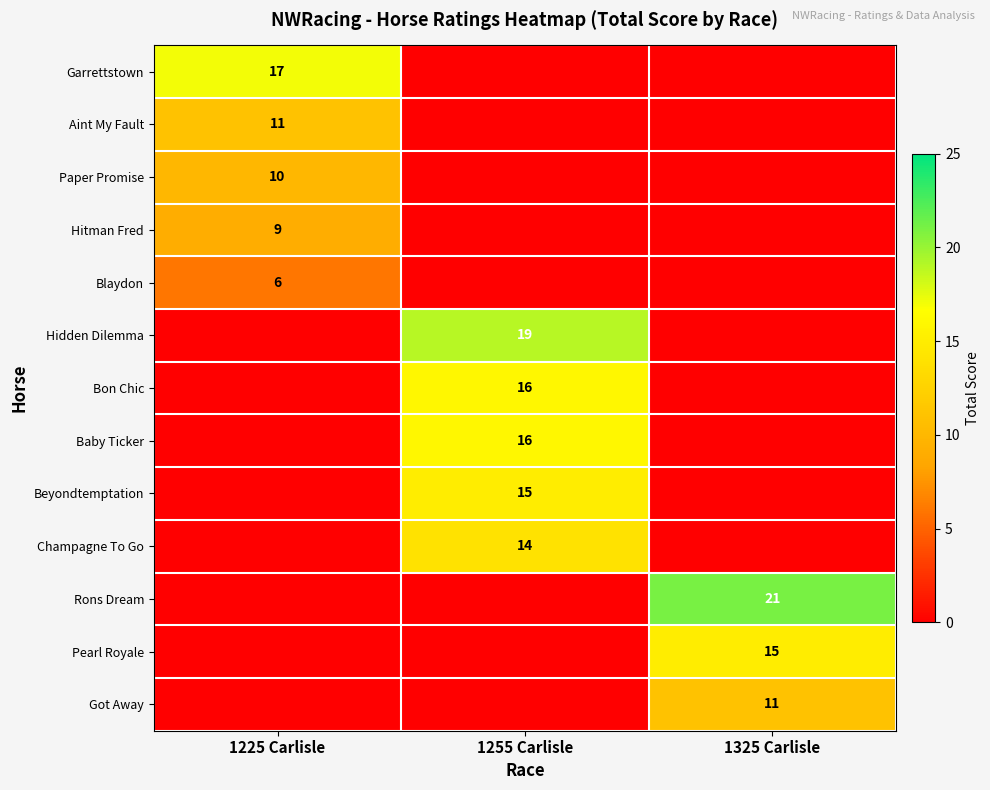

Is it true that Baby Ticker equals 23 at 1255 Carlisle?

False